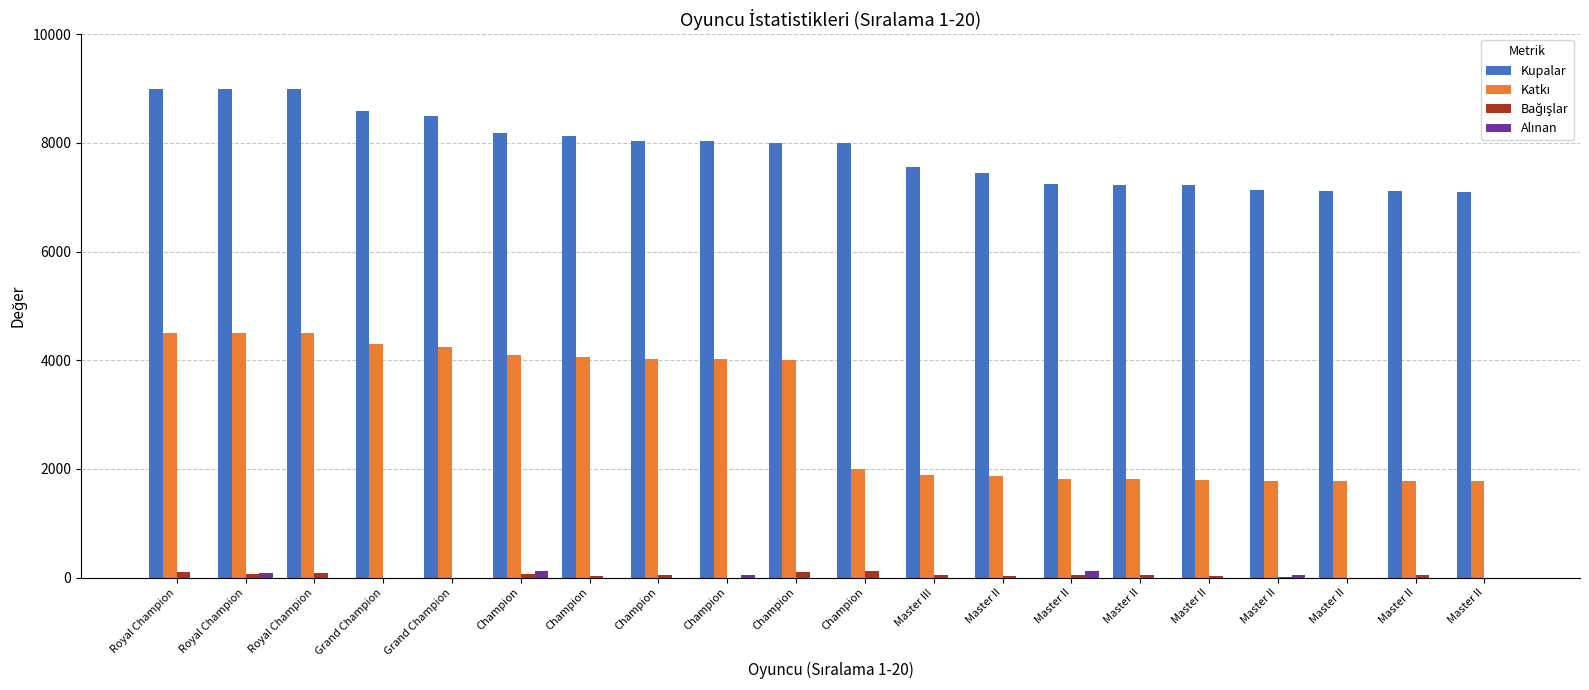

What is the sum of the Alınan values at Master II and Grand Champion?

120